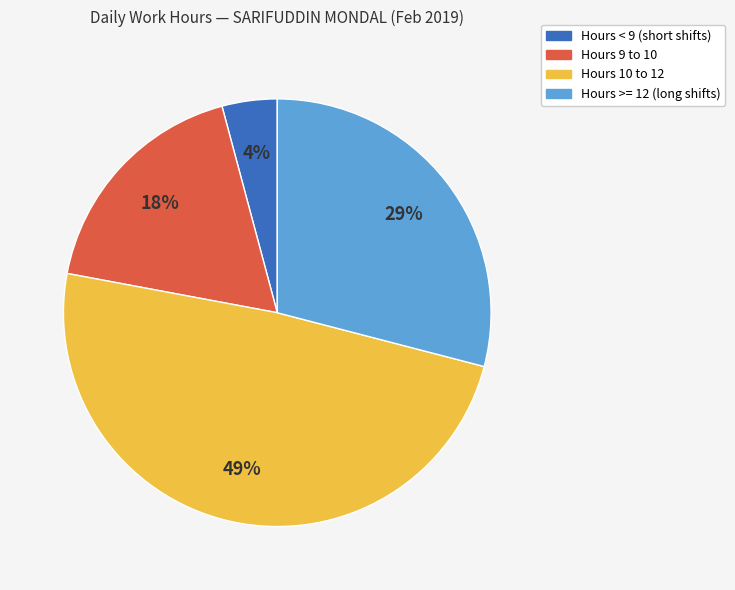

To the nearest percent, what is the average slice percentage?

25%